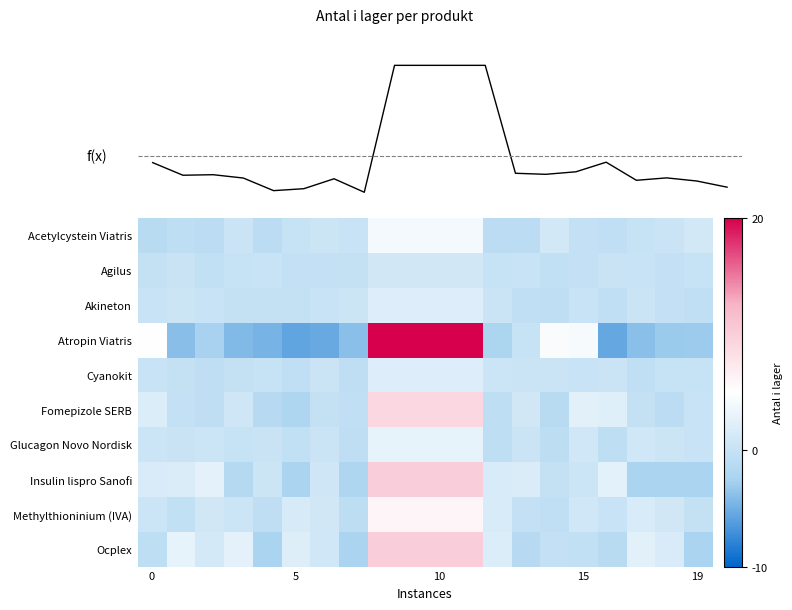

Reading left to right, what are all the values shown in this chart?

Acetylcystein Viatris: -1.2	-0.6	-0.9	0.4	-0.9	0.0	0.5	0.2	4.0	4.0	4.0	4.0	-0.9	-0.9	1.0	-0.2	-0.5	-0.0	0.4	1.1
Agilus: -0.1	0.3	-0.3	0.0	0.1	-0.2	-0.2	-0.0	1.0	1.0	1.0	1.0	-0.0	0.2	-0.3	-0.2	0.2	0.2	-0.2	0.0
Akineton: 0.1	0.4	0.1	-0.1	-0.2	-0.1	0.2	0.4	2.0	2.0	2.0	2.0	0.4	-0.5	-0.5	0.1	-0.4	0.4	-0.2	-0.4
Atropin Viatris: 5.1	-4.0	-2.6	-4.2	-4.6	-5.7	-5.3	-3.9	20.0	20.0	20.0	20.0	-2.2	0.1	4.5	4.2	-5.5	-3.8	-3.2	-3.0
Cyanokit: 0.1	-0.1	-0.5	-0.2	0.0	-0.5	0.4	-0.5	2.0	2.0	2.0	2.0	0.6	0.4	0.3	0.2	0.3	-0.4	0.0	0.0
Fomepizole SERB: 1.9	-0.2	-0.6	0.8	-1.3	-1.9	-0.1	-0.4	9.0	9.0	9.0	9.0	-0.7	1.0	-1.1	2.4	2.2	-0.1	-0.9	0.2
Glucagon Novo Nordisk: 0.6	0.3	0.5	0.1	0.2	-0.4	0.4	-0.5	3.0	3.0	3.0	3.0	-0.7	0.4	-0.7	0.8	-0.7	0.8	0.5	0.2
Insulin lispro Sanofi: 1.7	1.8	2.7	-1.5	0.5	-2.4	0.7	-2.0	10.0	10.0	10.0	10.0	1.6	1.8	-0.0	0.6	2.6	-2.3	-2.3	-2.5
Methylthioninium (IVA): 0.6	-0.3	1.0	0.6	-0.6	1.4	0.9	-0.8	6.0	6.0	6.0	6.0	1.6	-0.2	-0.4	0.8	0.2	1.6	1.0	-0.1
Ocplex: -0.7	2.9	1.3	2.7	-2.3	2.1	0.8	-2.3	10.0	10.0	10.0	10.0	2.0	-1.2	-0.2	-0.3	-1.2	2.5	1.7	-2.3